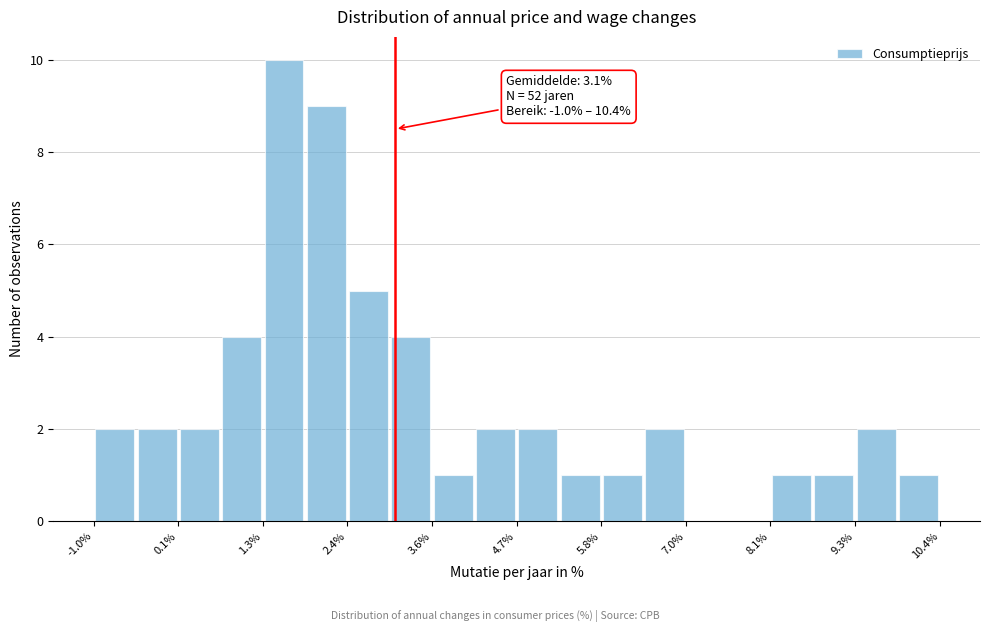

Read against the x-axis, roughly where is the centre of the tallest bar?

1.6